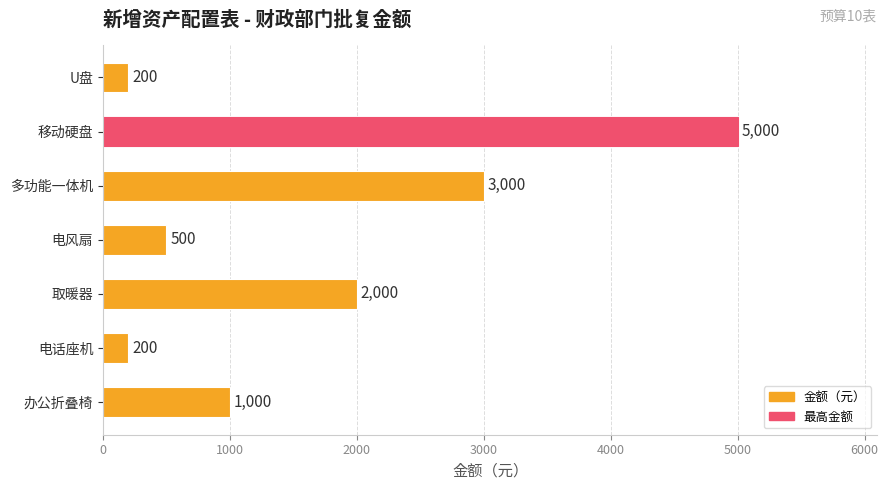

Reading bottom to top, transcribe all the data shown in this chart.

1000	200	2000	500	3000	5000	200